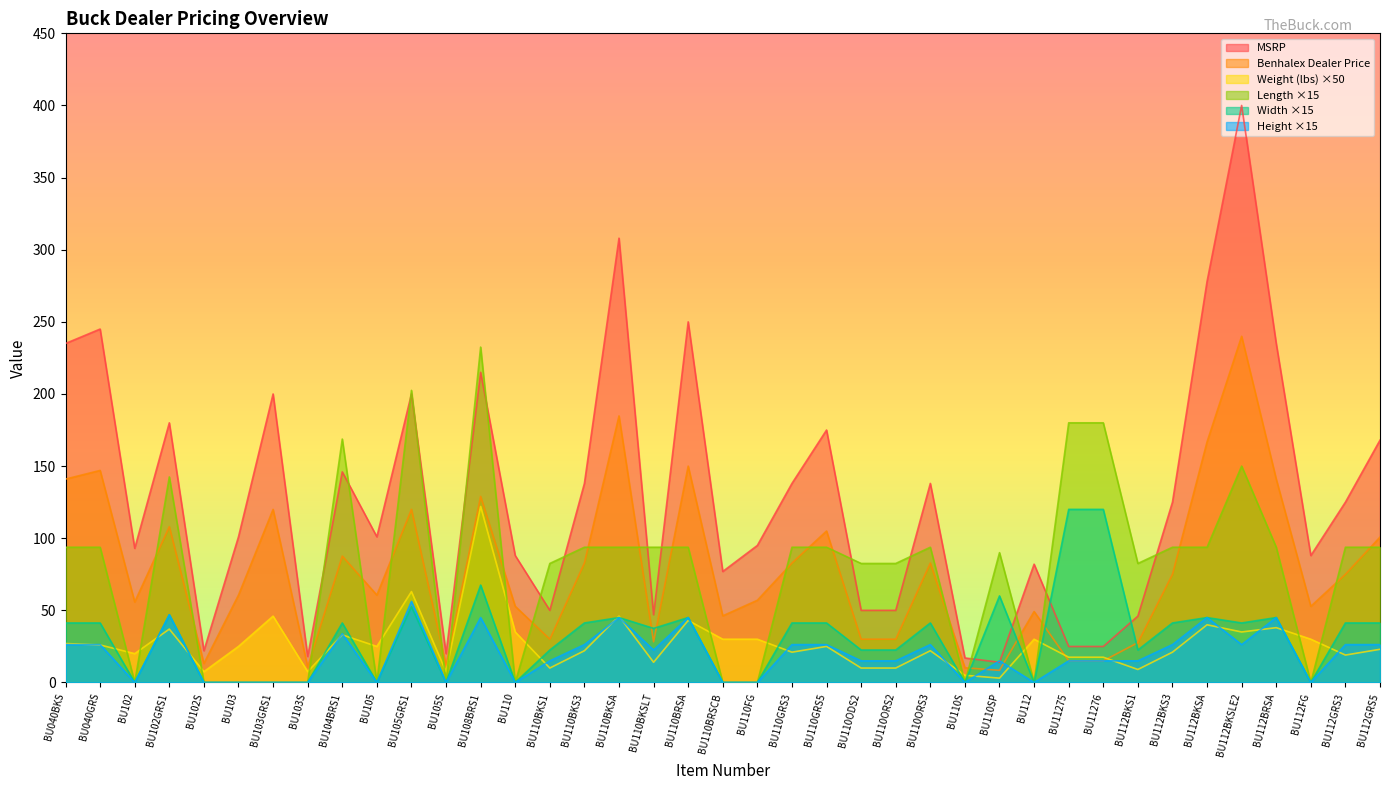

What is the average value of the Height series?

19.3